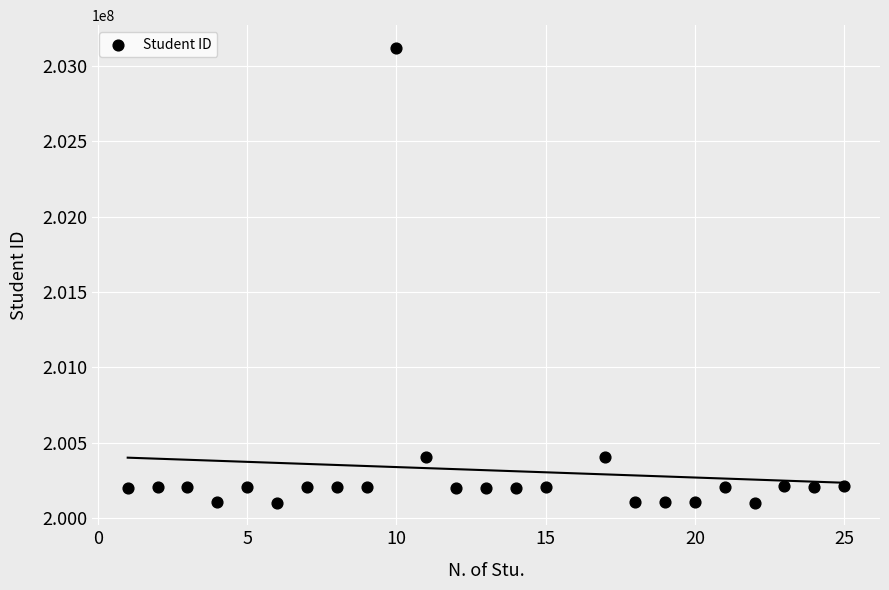

What is the range of Y values (max minus min)?

3017975